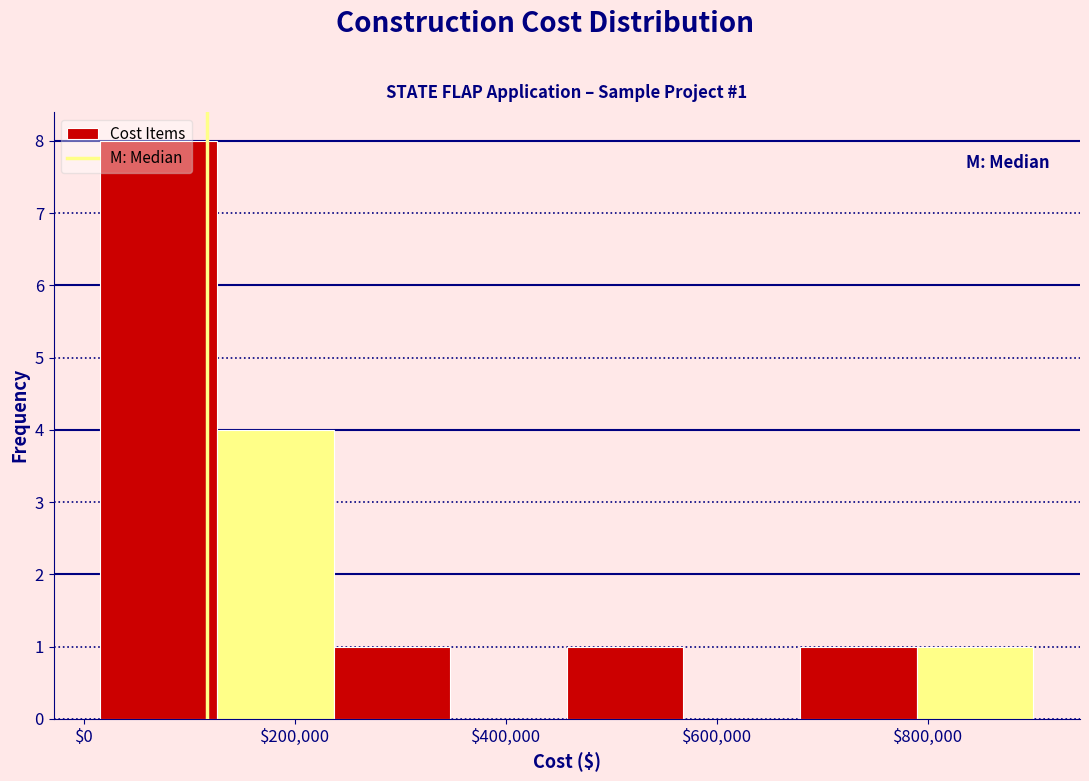

Which range on the x-axis has the tallest bar?

20000 to 120000